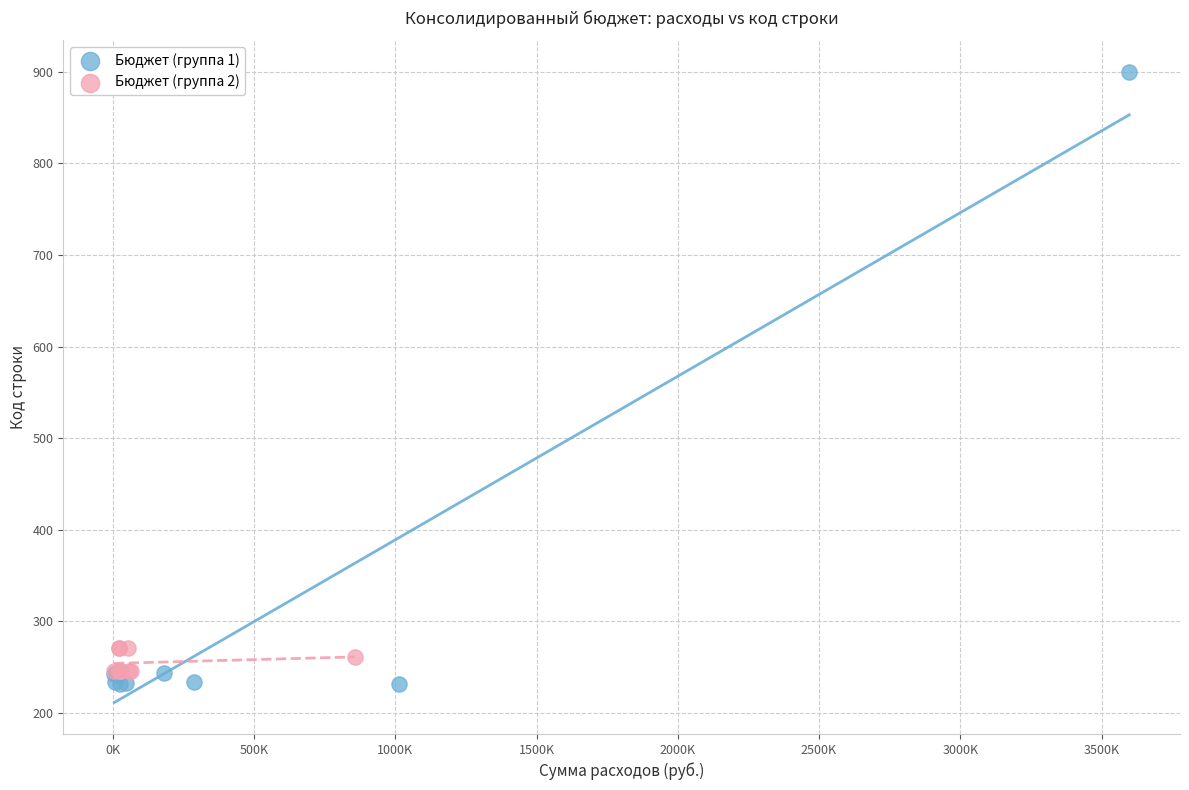

Which series has the largest Y range (max minus min)?

Бюджет (группа 1)